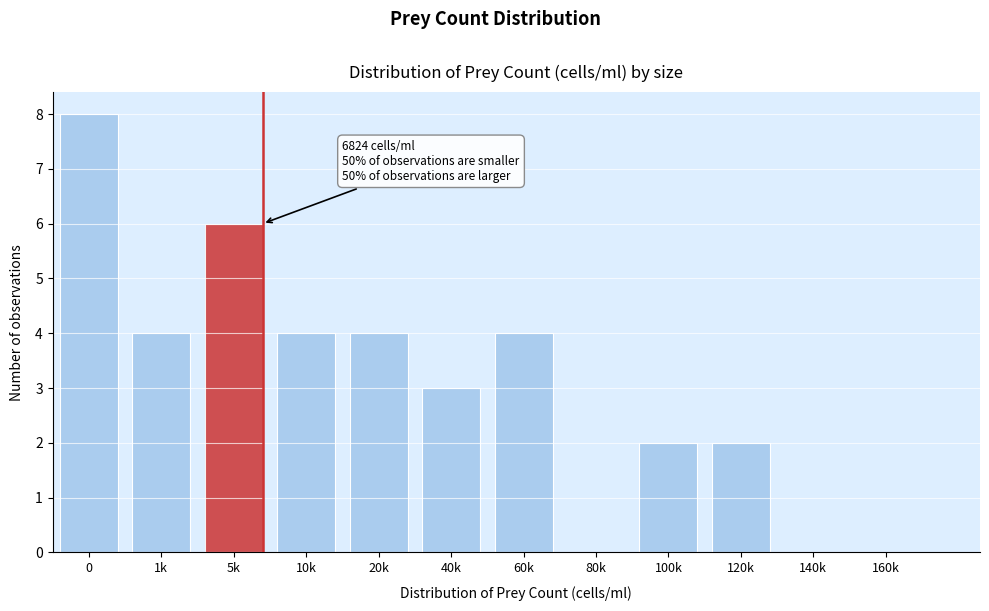

Reading right to left, extract all data points from this chart.

160k=0	140k=0	120k=2	100k=2	80k=0	60k=4	40k=3	20k=4	10k=4	5k=6	1k=4	0=8